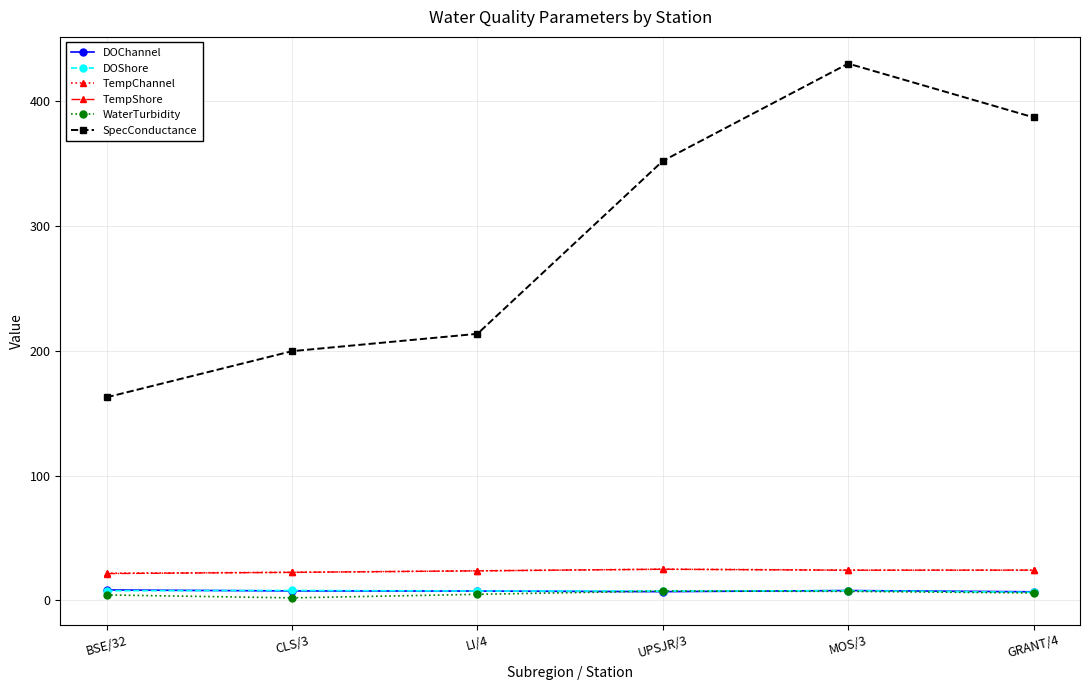

The WaterTurbidity series shows 7.5 at UPSJR/3. True or false?

True